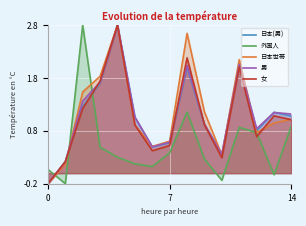

How many values in 女 are below zero?

1